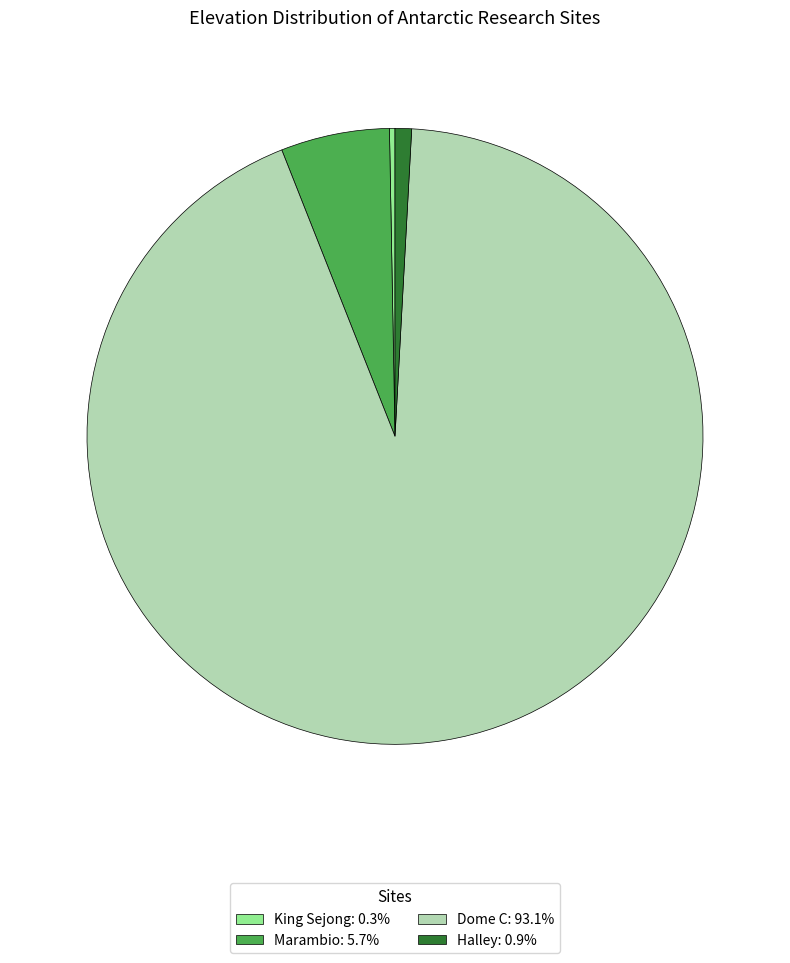

Which has a higher value, King Sejong or Marambio?

Marambio